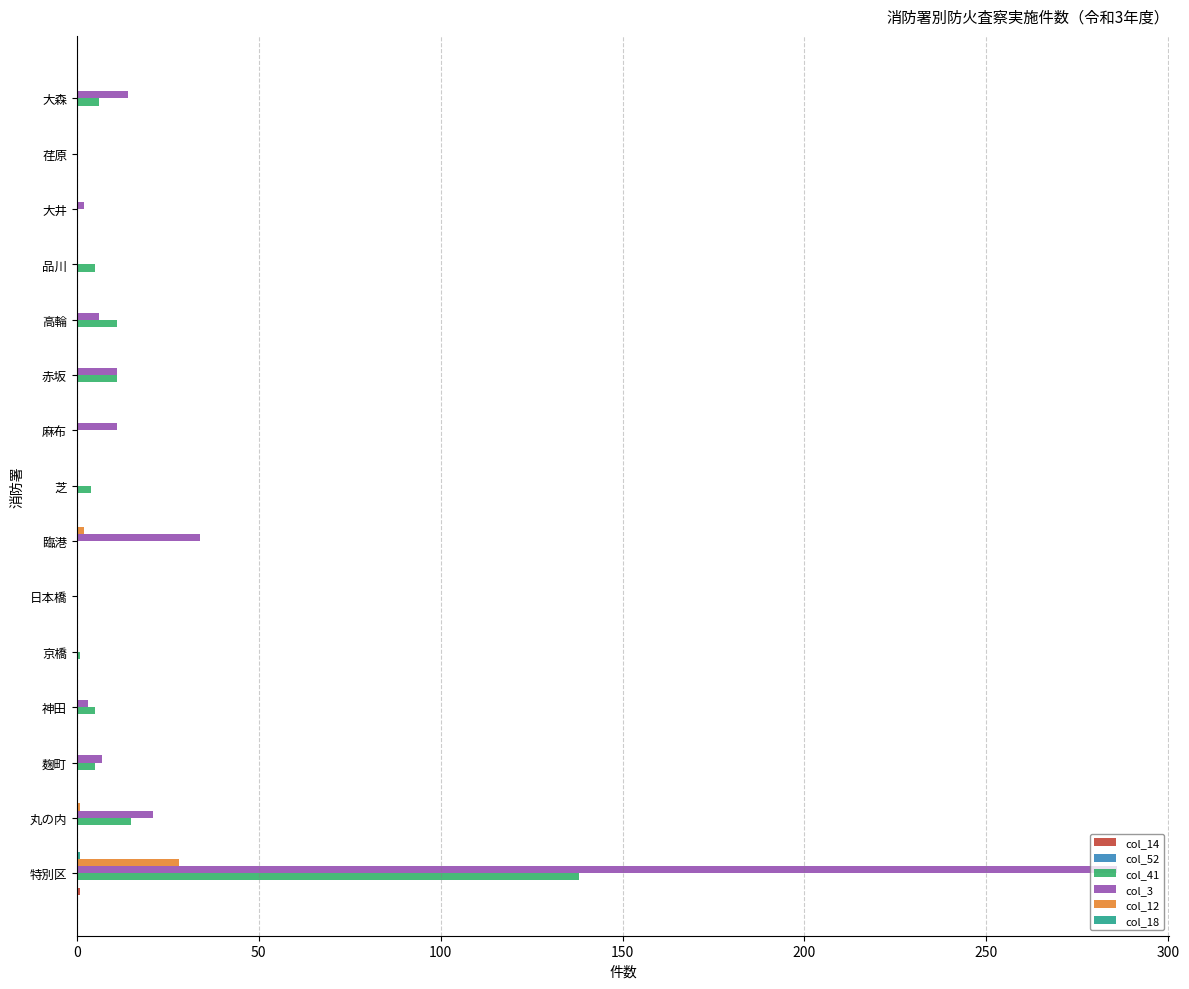

Where is col_41 nearest to the value 69?

丸の内